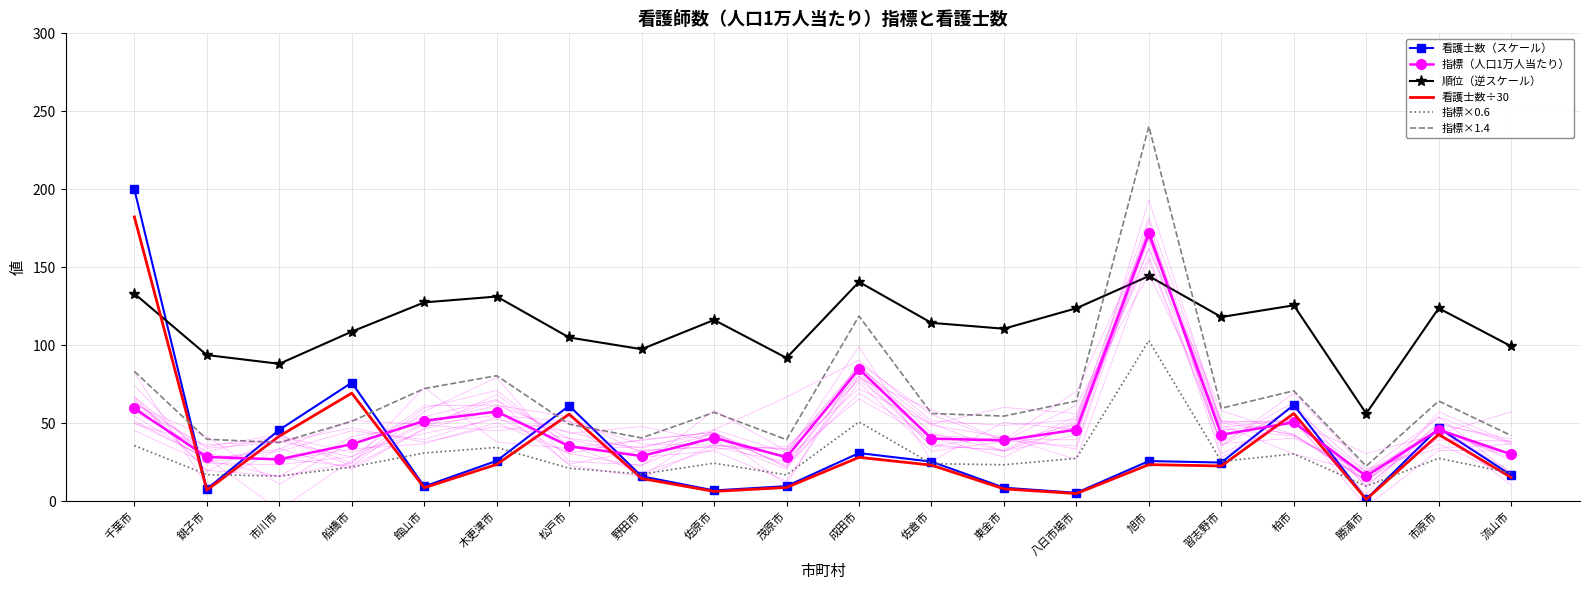

Which series has the largest total across all categories?

順位（逆スケール）